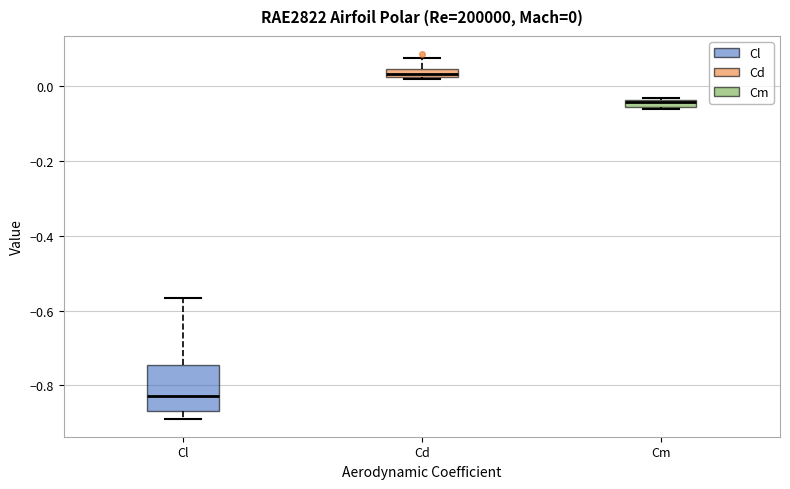

Which box's median line is the highest?

Cd